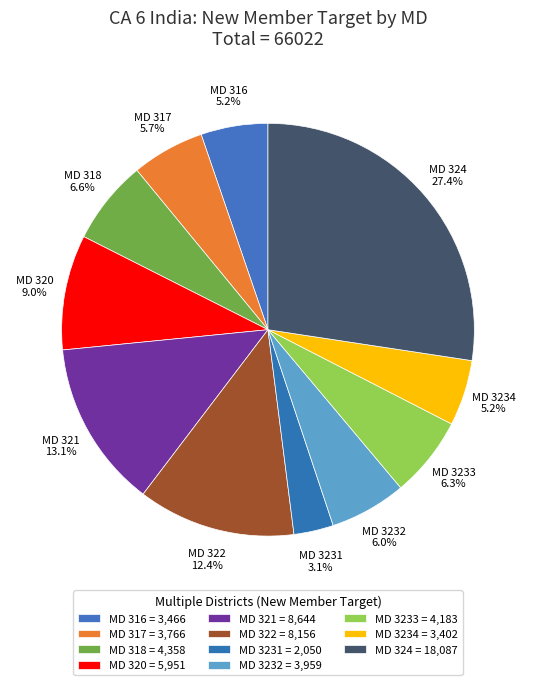

What percentage is NOT represented by MD 318?

93.4%